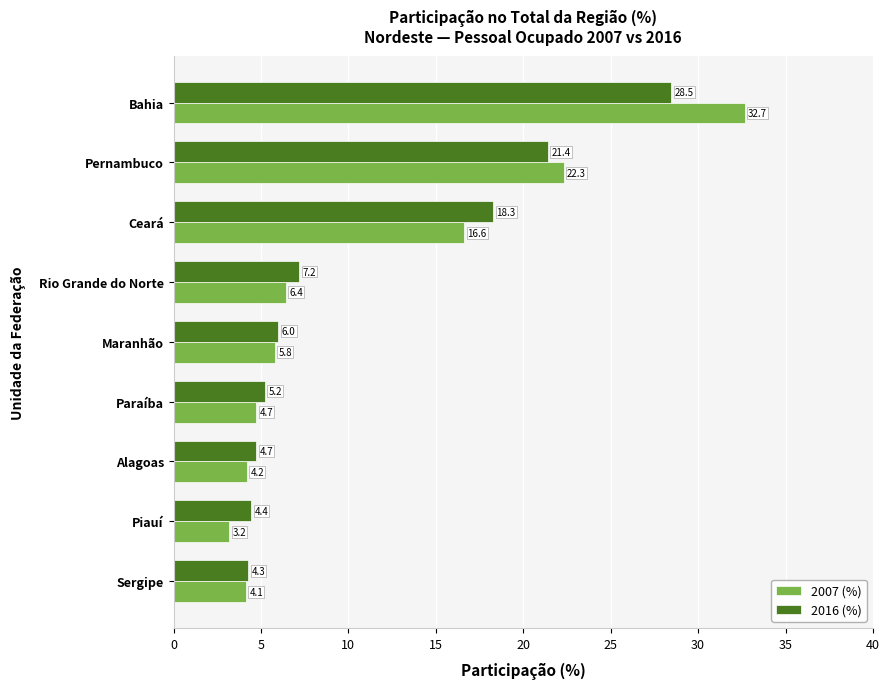

How many data points in 2007 (%) are above 5?

5